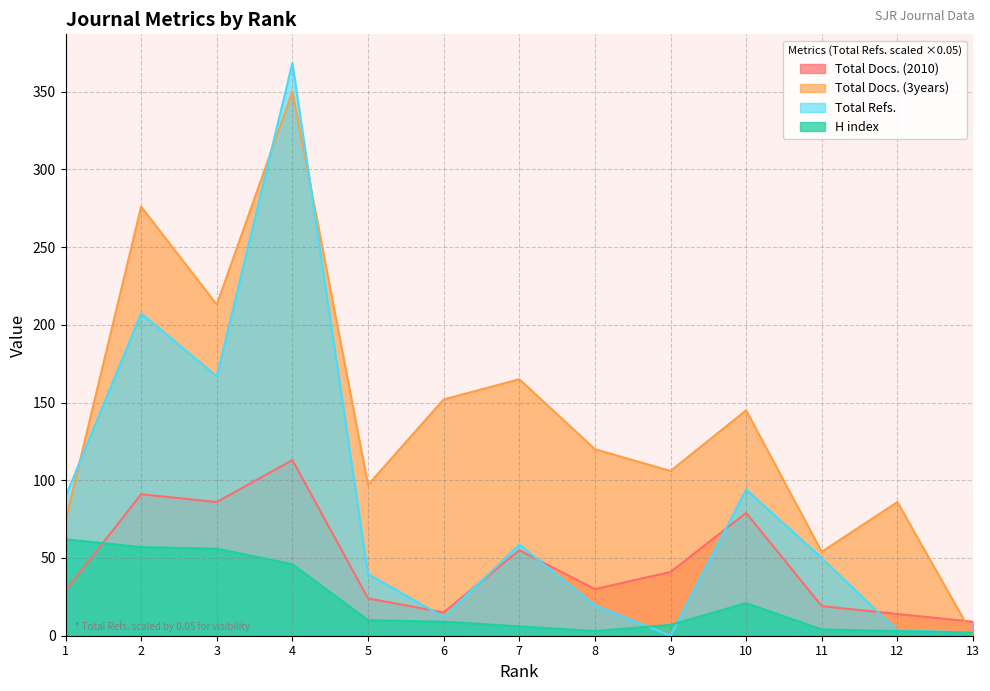

Reading left to right, transcribe all the data shown in this chart.

Total Docs. (2010): 1=29.0	2=91.0	3=86.0	4=113.0	5=24.0	6=15.0	7=55.0	8=30.0	9=41.0	10=79.0	11=19.0	12=14.0	13=9.0
Total Docs. (3years): 1=74.0	2=276.0	3=213.0	4=350.0	5=97.0	6=152.0	7=165.0	8=120.0	9=106.0	10=145.0	11=54.0	12=86.0	13=0.0
Total Refs.: 1=89.5	2=207.4	3=166.9	4=368.5	5=39.7	6=12.1	7=58.6	8=19.6	9=0.0	10=94.2	11=50.0	12=3.3	13=2.1
H index: 1=62.0	2=57.0	3=56.0	4=46.0	5=10.0	6=9.0	7=6.0	8=3.0	9=7.0	10=21.0	11=4.0	12=3.0	13=2.0